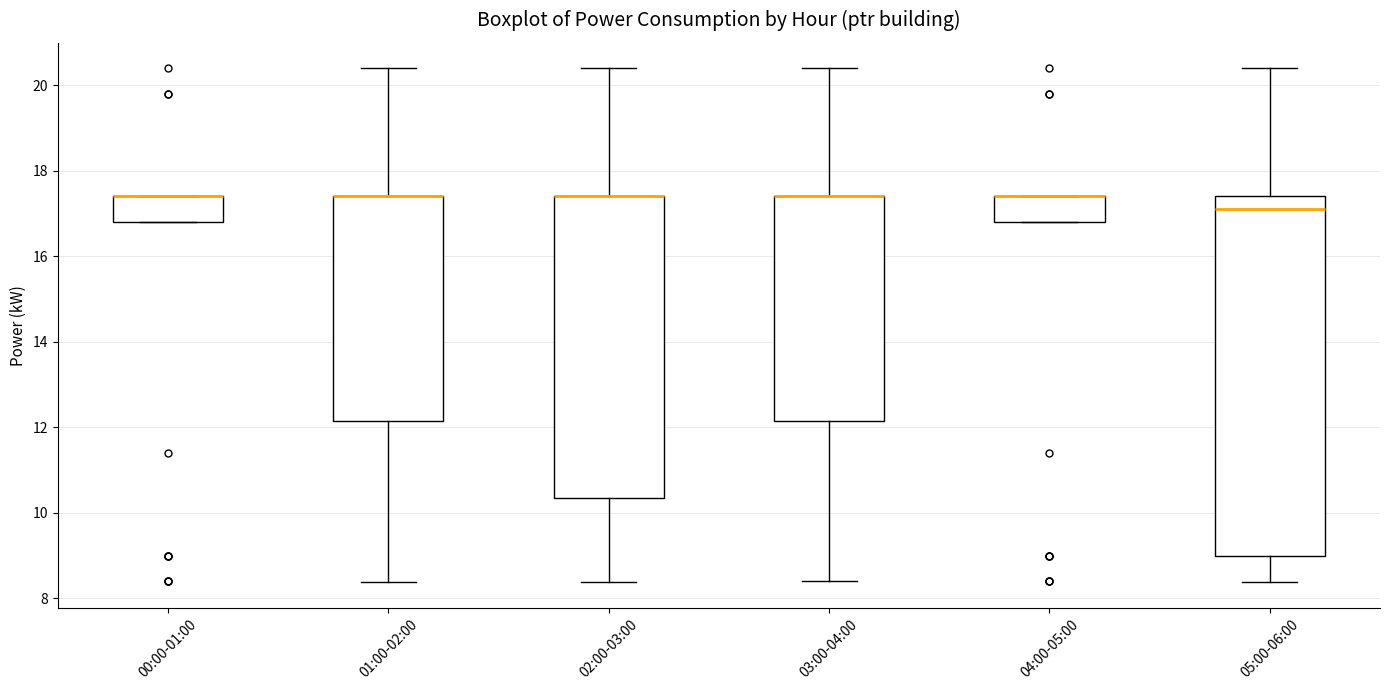

Which box is the tallest, from its lower edge to its upper edge?

05:00-06:00